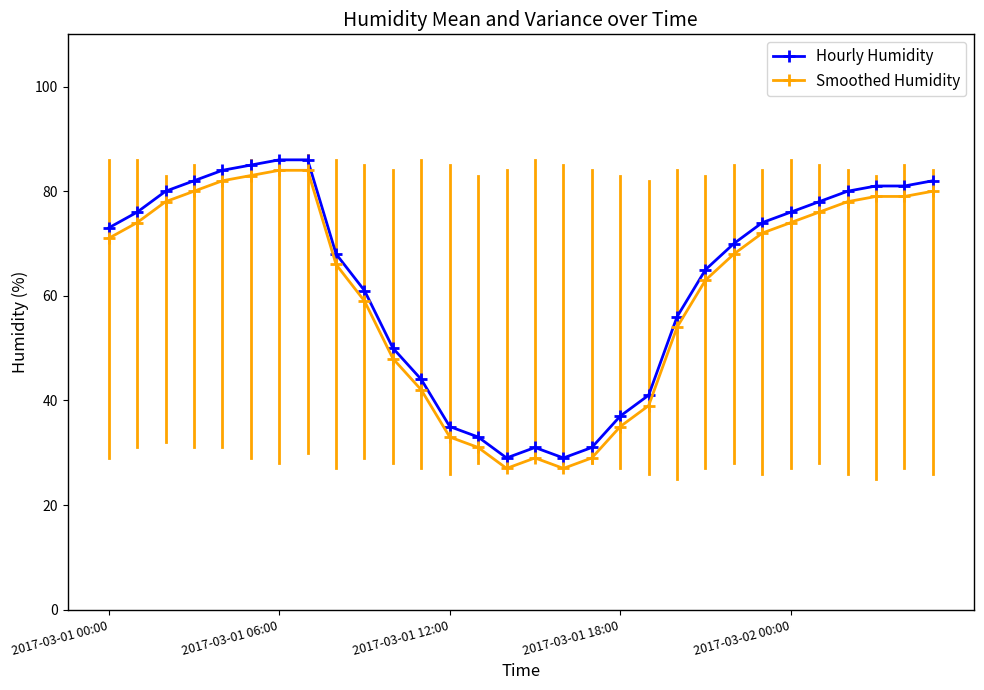

Does the chart have visible grid lines?

No